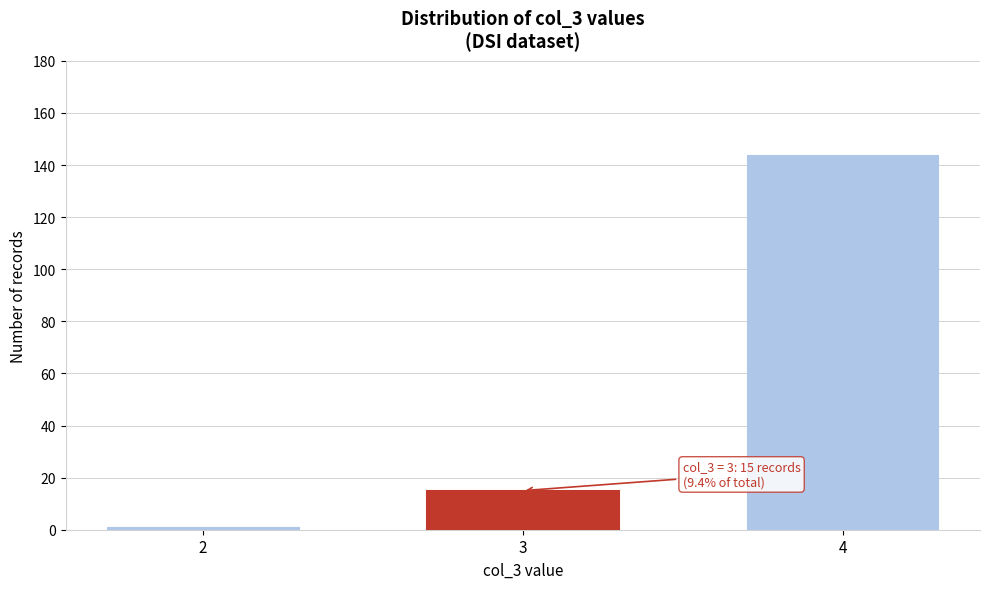

Reading left to right, extract all data points from this chart.

1	15	144